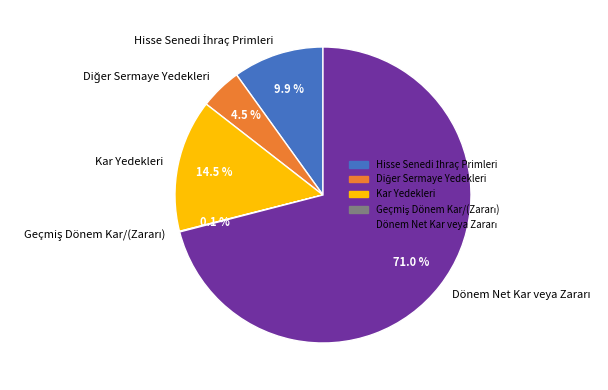

Is there any slice that represents more than half of the pie?

Yes